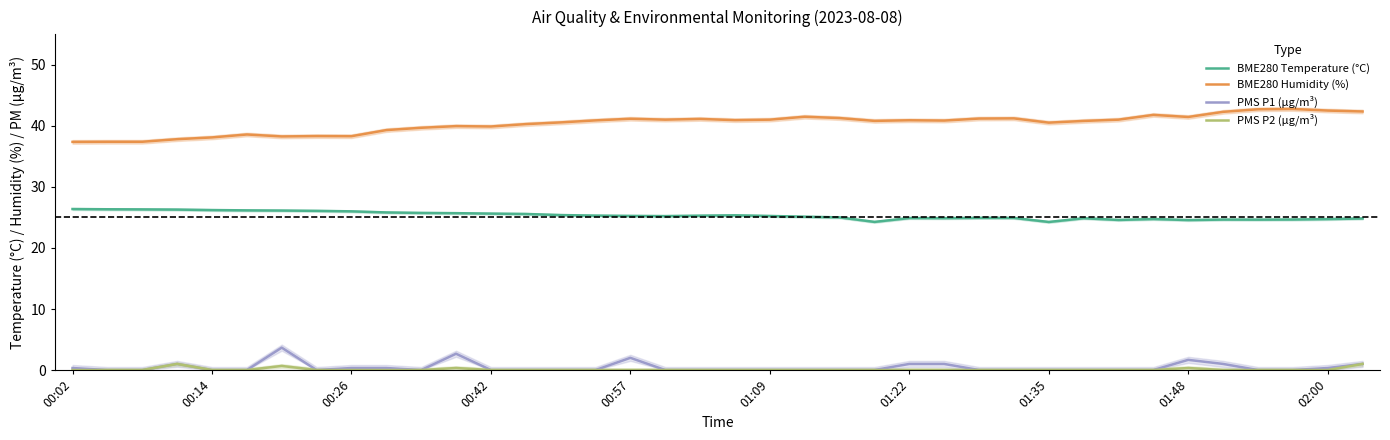

Reading left to right, extract all data points from this chart.

BME280 Temperature (°C): 26.4	26.3	26.3	26.3	26.2	26.2	26.1	26.1	26.0	25.8	25.7	25.7	25.6	25.6	25.4	25.3	25.2	25.2	25.3	25.4	25.2	25.1	25.0	24.3	24.9	24.9	24.9	24.9	24.3	24.9	24.6	24.7	24.6	24.6	24.6	24.7	24.7	24.8
BME280 Humidity (%): 37.4	37.4	37.4	37.8	38.1	38.6	38.3	38.3	38.3	39.3	39.7	40.0	39.9	40.3	40.6	40.9	41.2	41.0	41.1	40.9	41.0	41.5	41.3	40.8	40.9	40.9	41.2	41.2	40.5	40.8	41.0	41.8	41.5	42.3	42.7	42.8	42.5	42.4
PMS P1 (µg/m³): 0.3	0.0	0.0	1.0	0.0	0.0	3.7	0.0	0.3	0.3	0.0	2.7	0.0	0.0	0.0	0.0	2.0	0.0	0.0	0.0	0.0	0.0	0.0	0.0	1.0	1.0	0.0	0.0	0.0	0.0	0.0	0.0	1.7	1.0	0.0	0.0	0.3	1.0
PMS P2 (µg/m³): 0.0	0.0	0.0	1.0	0.0	0.0	0.7	0.0	0.0	0.0	0.0	0.3	0.0	0.0	0.0	0.0	0.0	0.0	0.0	0.0	0.0	0.0	0.0	0.0	0.0	0.0	0.0	0.0	0.0	0.0	0.0	0.0	0.3	0.0	0.0	0.0	0.0	1.0